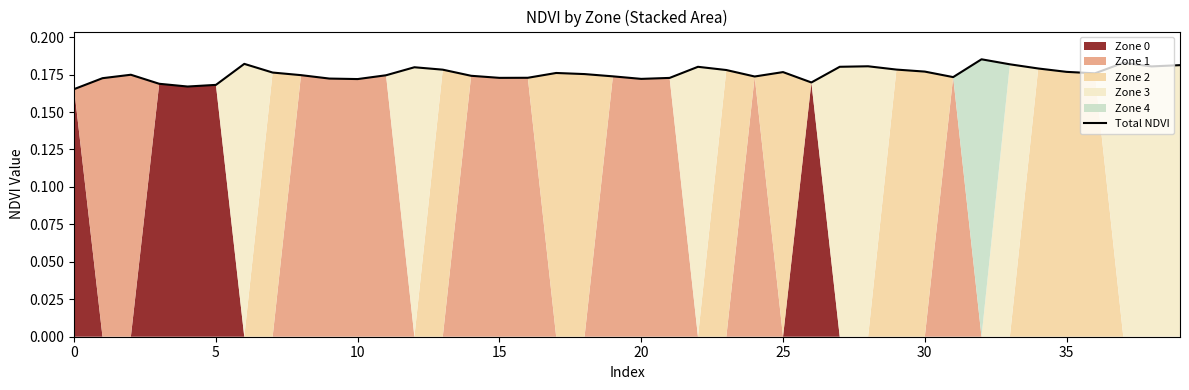

The chart shows a value of 0.1 at 40. True or false?

False